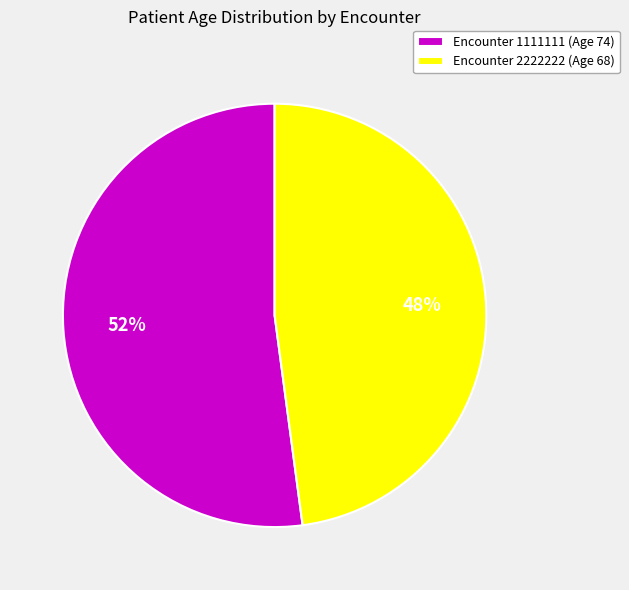

Is the sum of Encounter 2222222 (Age 68) and Encounter 1111111 (Age 74) greater than half?

Yes